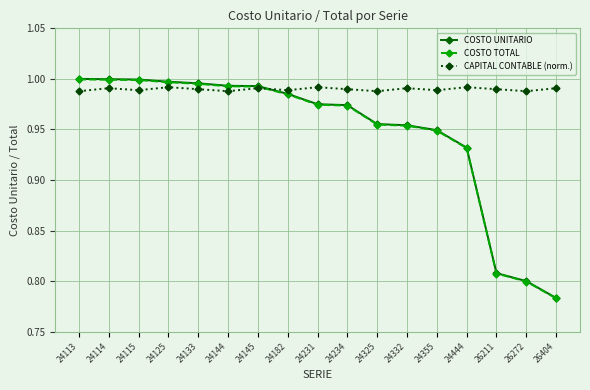

How many lines are shown in the chart?

3